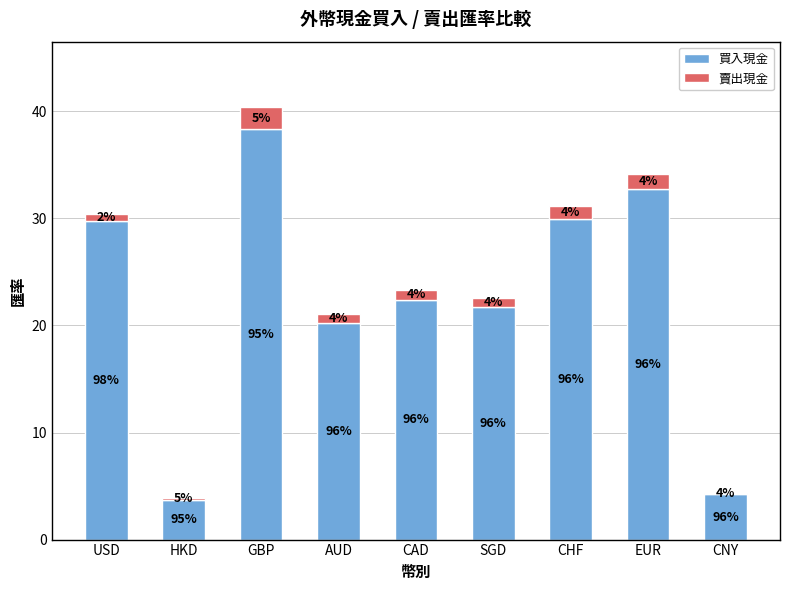

Which series has the largest total across all categories?

買入現金